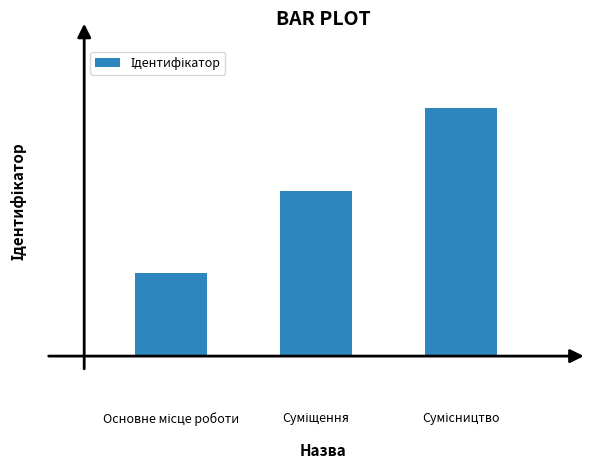

List the labels in order of value, largest first.

2, 1, 0